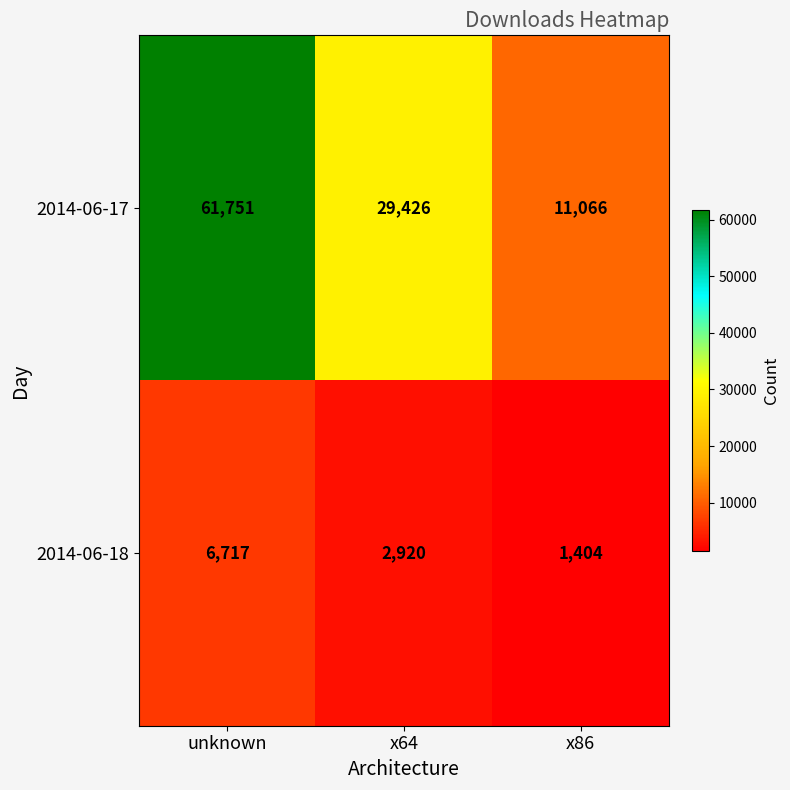

Read the 2014-06-17 value at x64, to the nearest 50.

29450